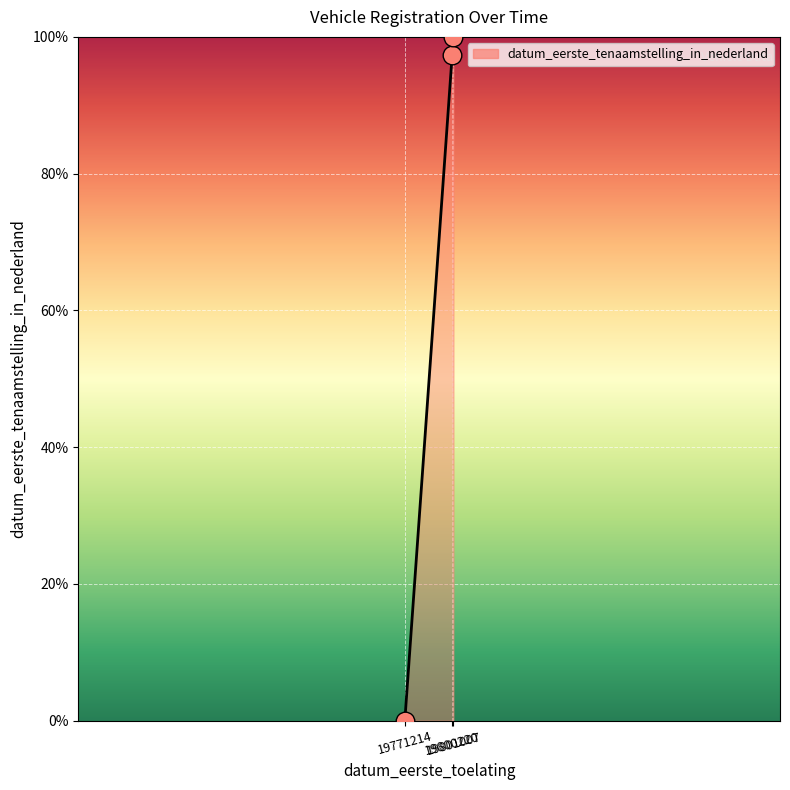

What is the change in value from 19771214 to 19800220?

+97.4